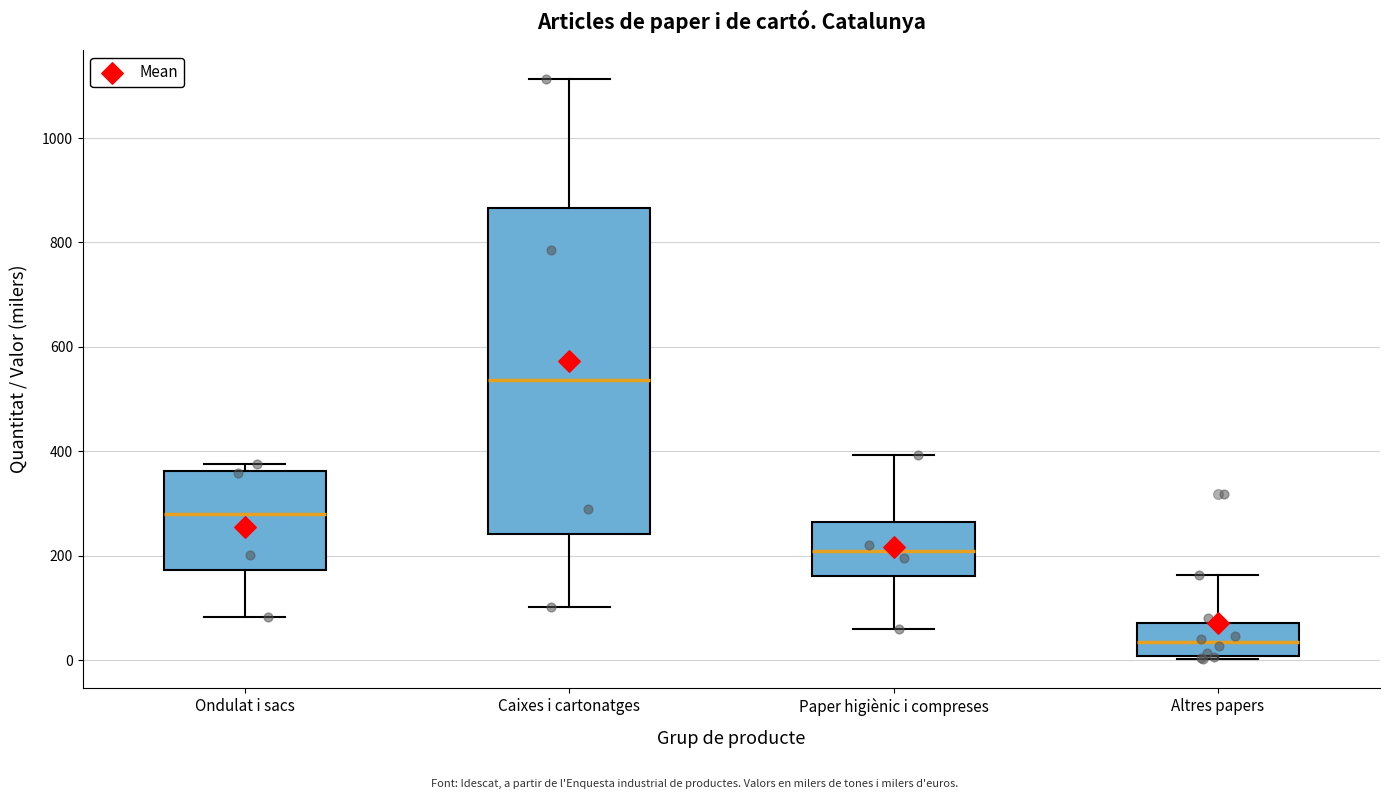

Reading left to right, read every box against the y-axis: the position of its median line, the range the box covers, and the ends of its whiskers. The values are not printed on the chart, so give them approximately, as read against the axis.

Ondulat i sacs: median 280, box 180 to 360, whiskers 80 to 380
Caixes i cartonatges: median 540, box 240 to 860, whiskers 100 to 1120
Paper higiènic i compreses: median 200, box 160 to 260, whiskers 60 to 400
Altres papers: median 40, box 0 to 80, whiskers 0 (just below the box's lower edge) to 160